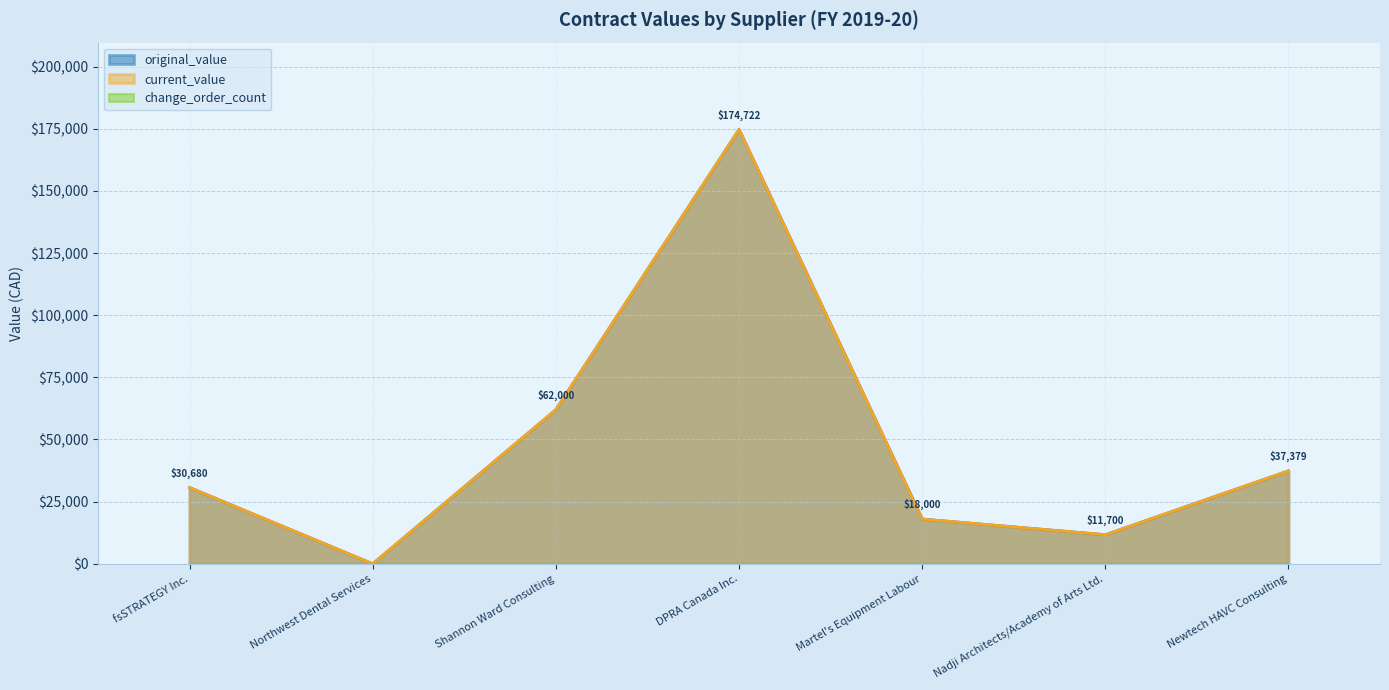

What is the difference between the second highest and minimum values in the original_value series?

62000